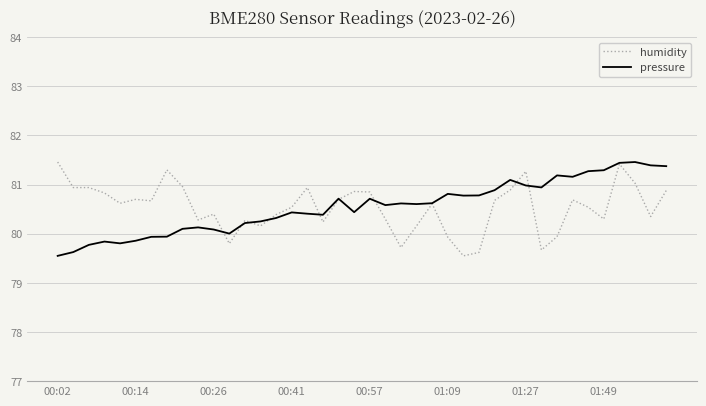

What is the maximum value for pressure?

81.5